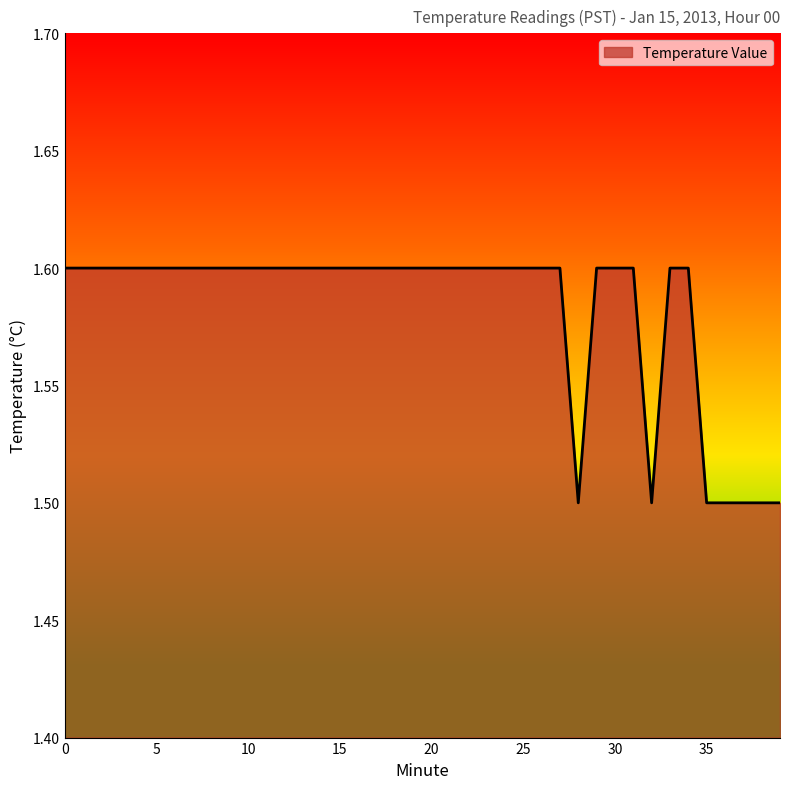

What is the smallest value displayed?

1.5